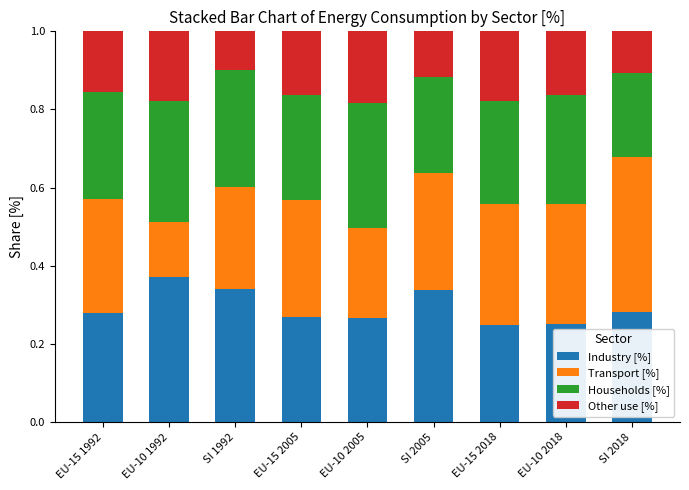

How many Industry [%] values are between 0 and 1?

9